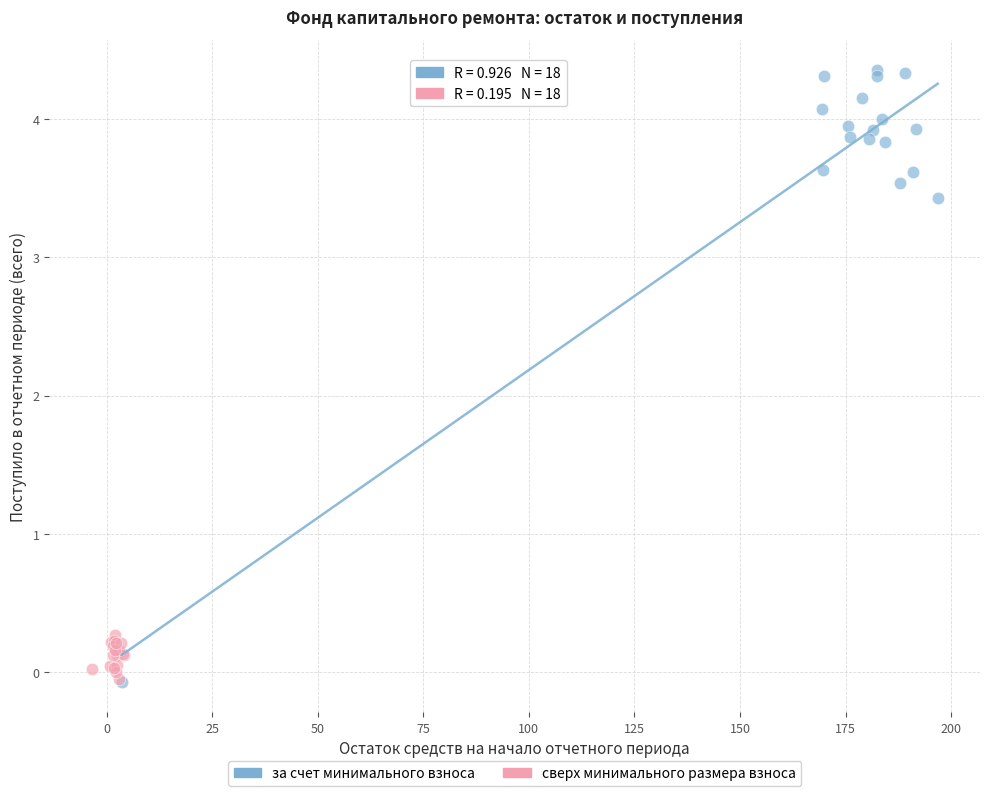

Which series reaches the maximum Y coordinate?

за счет минимального взноса